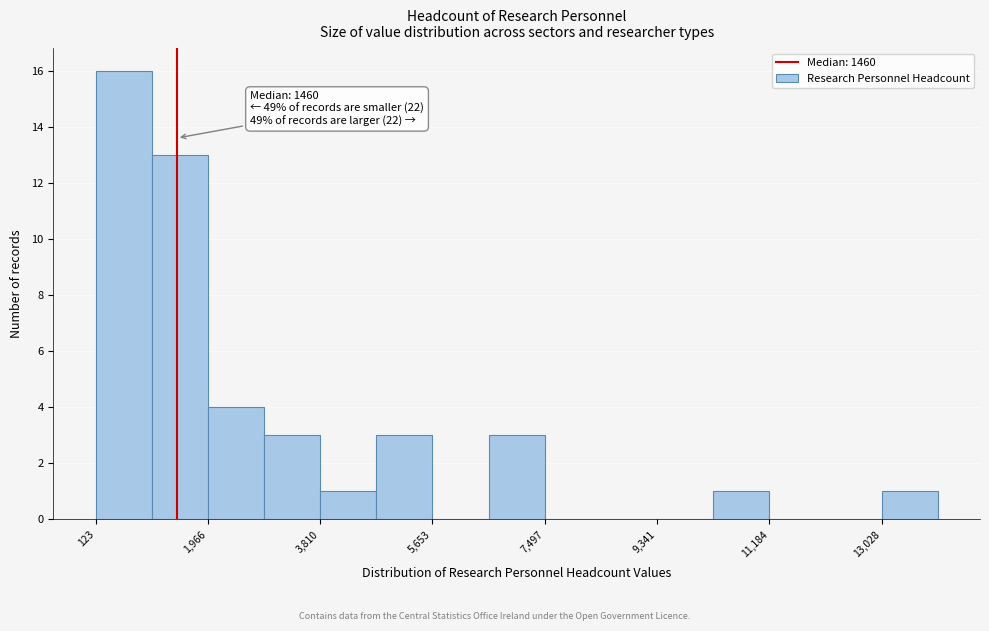

Over which range of the x-axis is the bar tallest?

200 to 1000